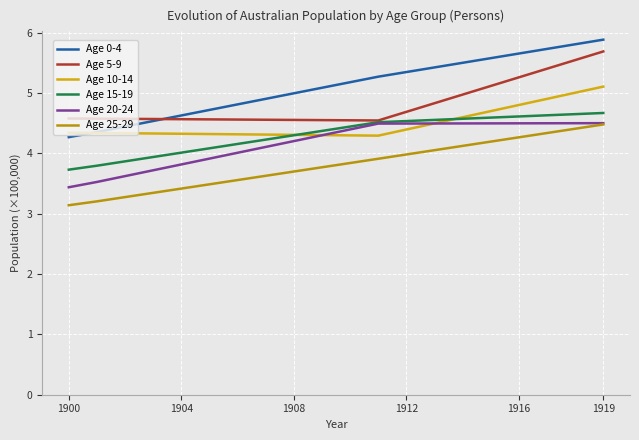

At which category is the sum across all series the highest?

1919